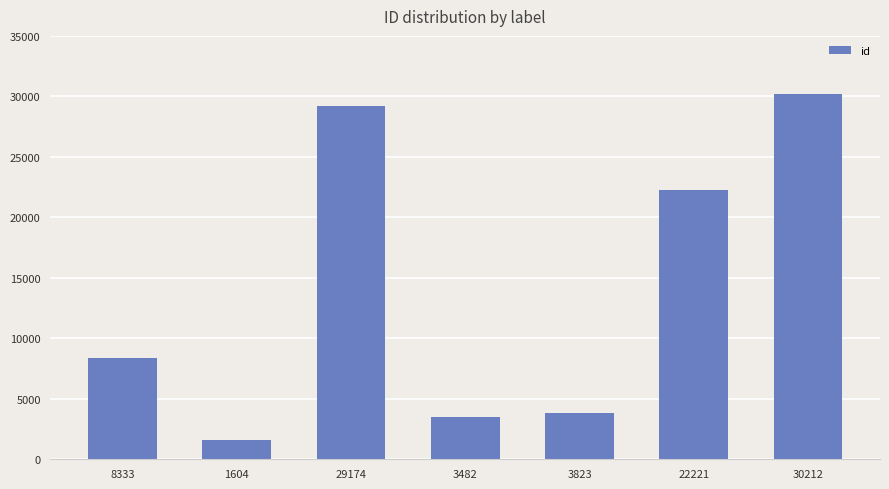

What is the label of the 5th bar from the left?

3823